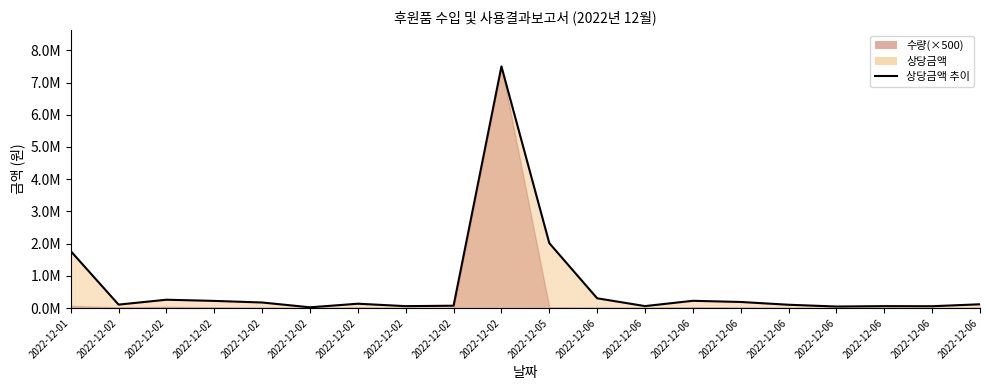

What is the average value?

676586